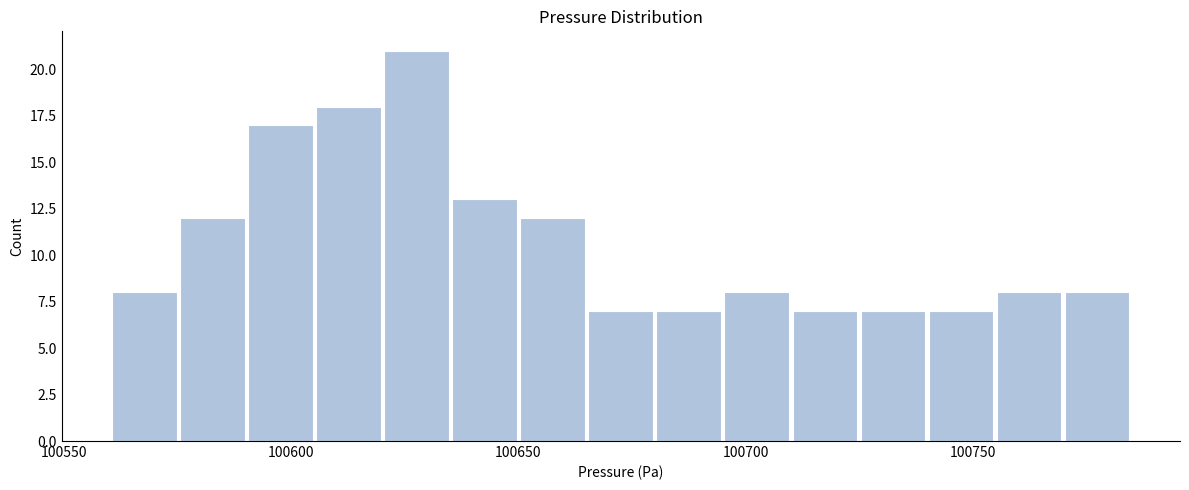

Around what value on the x-axis is the tallest bar? Give the approximate position of its centre, as read against the axis.

100630